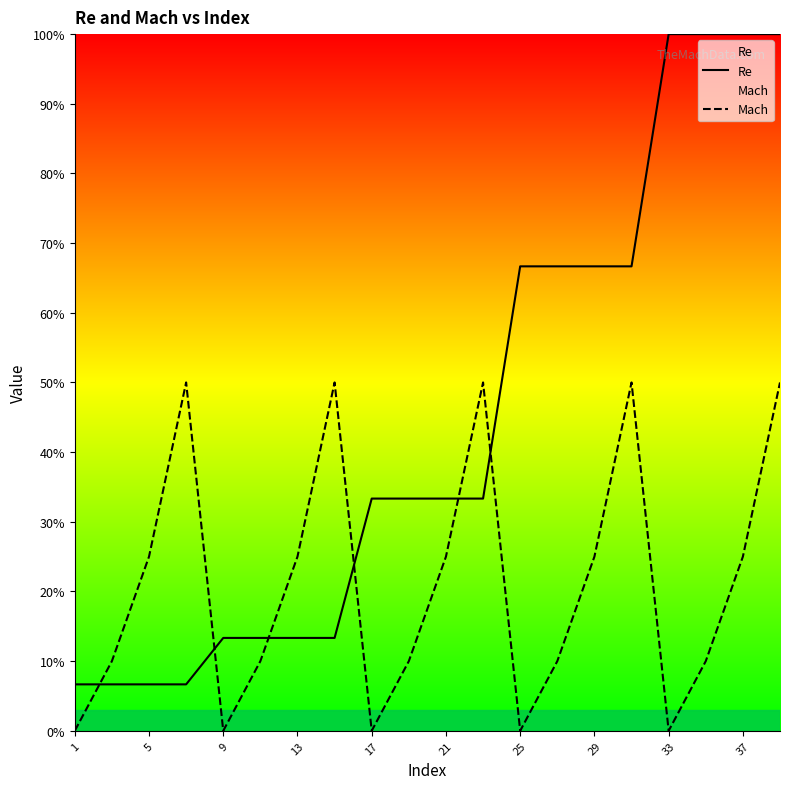

What is the difference between the Re values at 29 and 21?

33.3